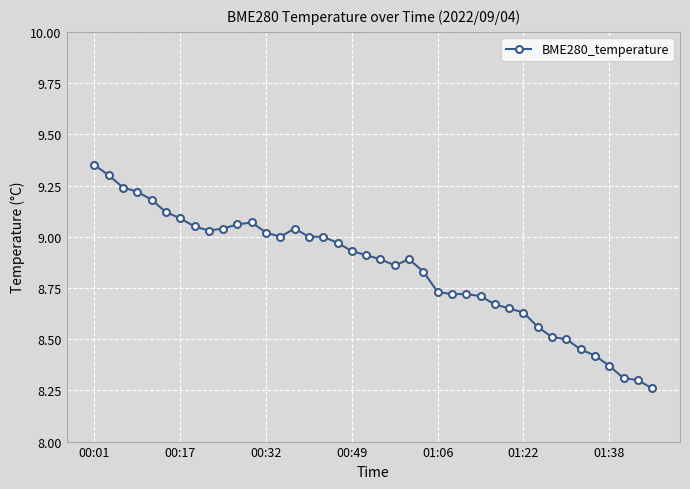

True or false: the data has more than 0 interior local peaks.

True